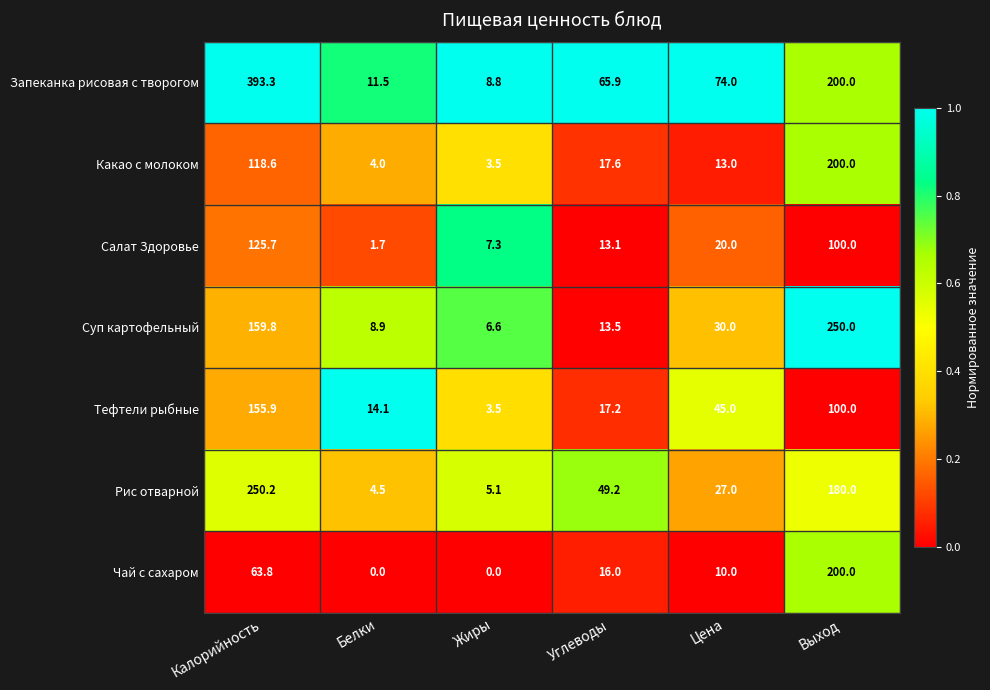

Where is Тефтели рыбные nearest to the value 79?

Выход